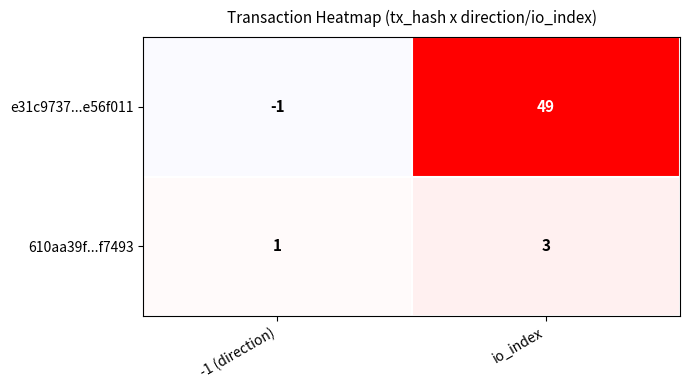

At which label does e31c9737...e56f011 reach its minimum?

-1 (direction)